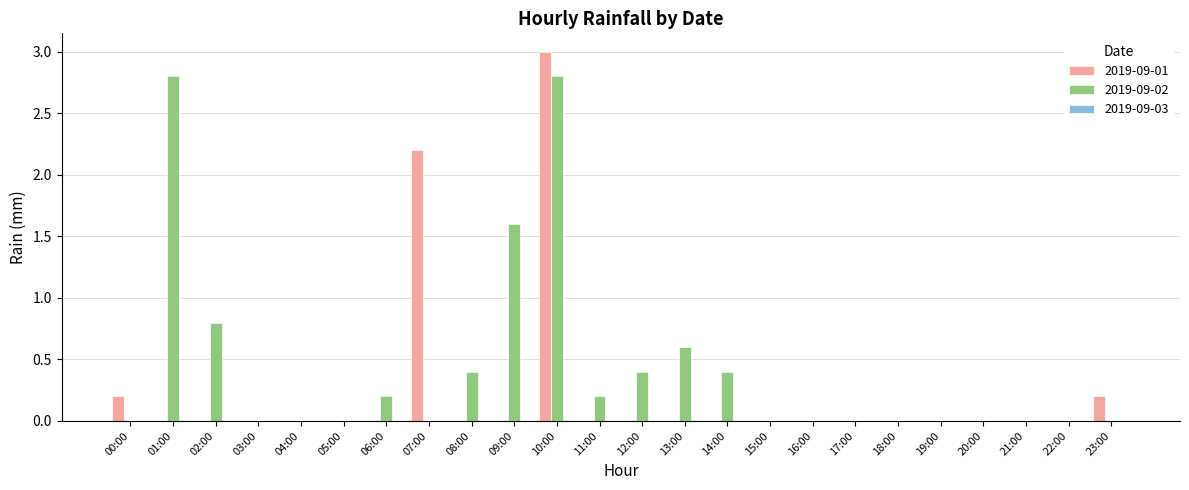

How many data points does each series have?

24